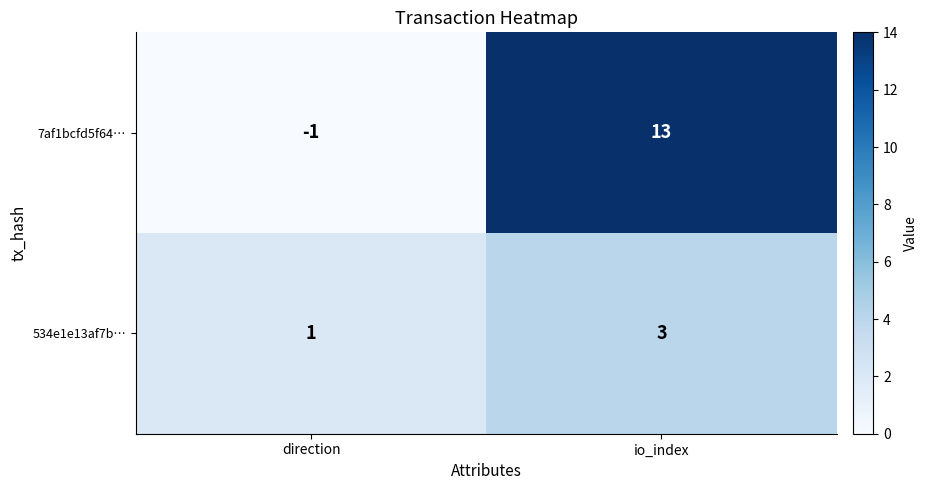

Which series has the largest total across all categories?

7af1bcfd5f64…